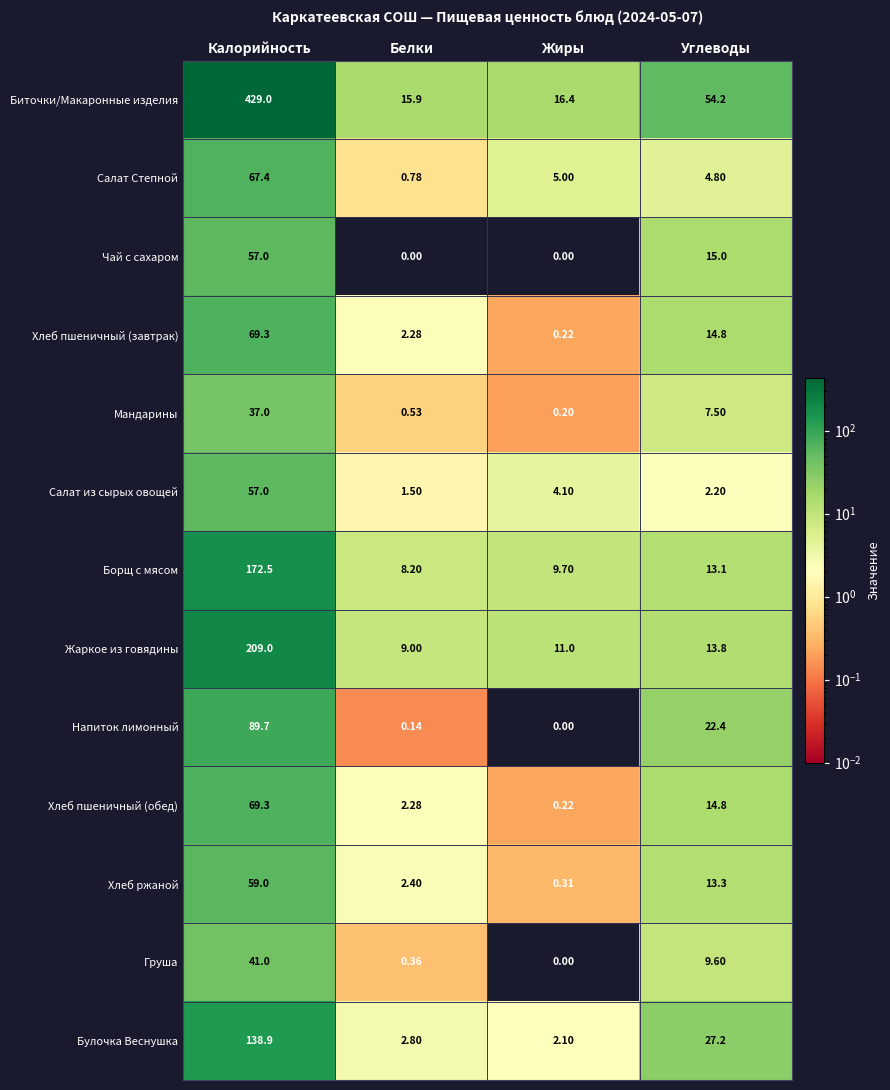

Between Калорийность and Жиры, which series saw the biggest shift?

Биточки/Макаронные изделия